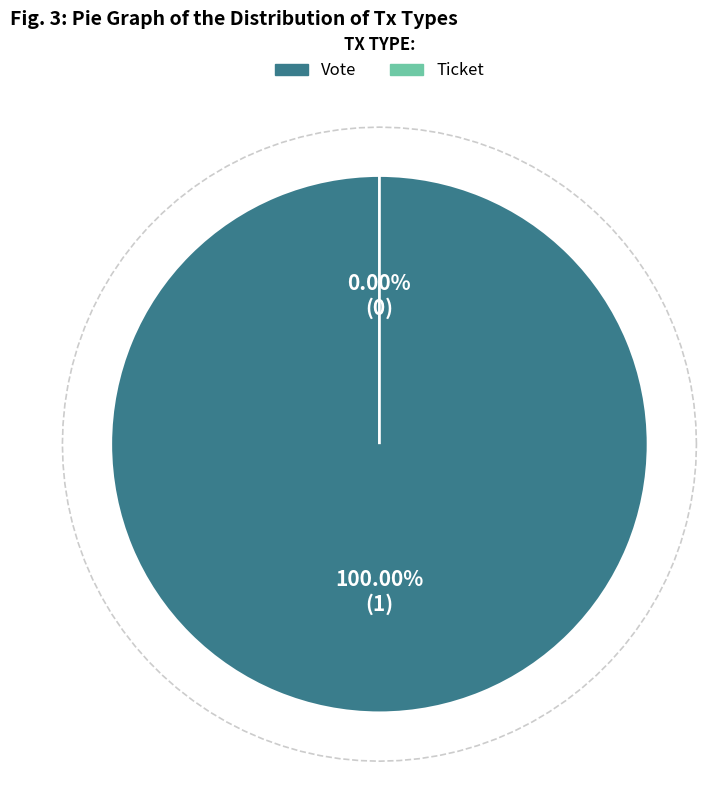

Combined, do Ticket and Vote account for over 50%?

Yes